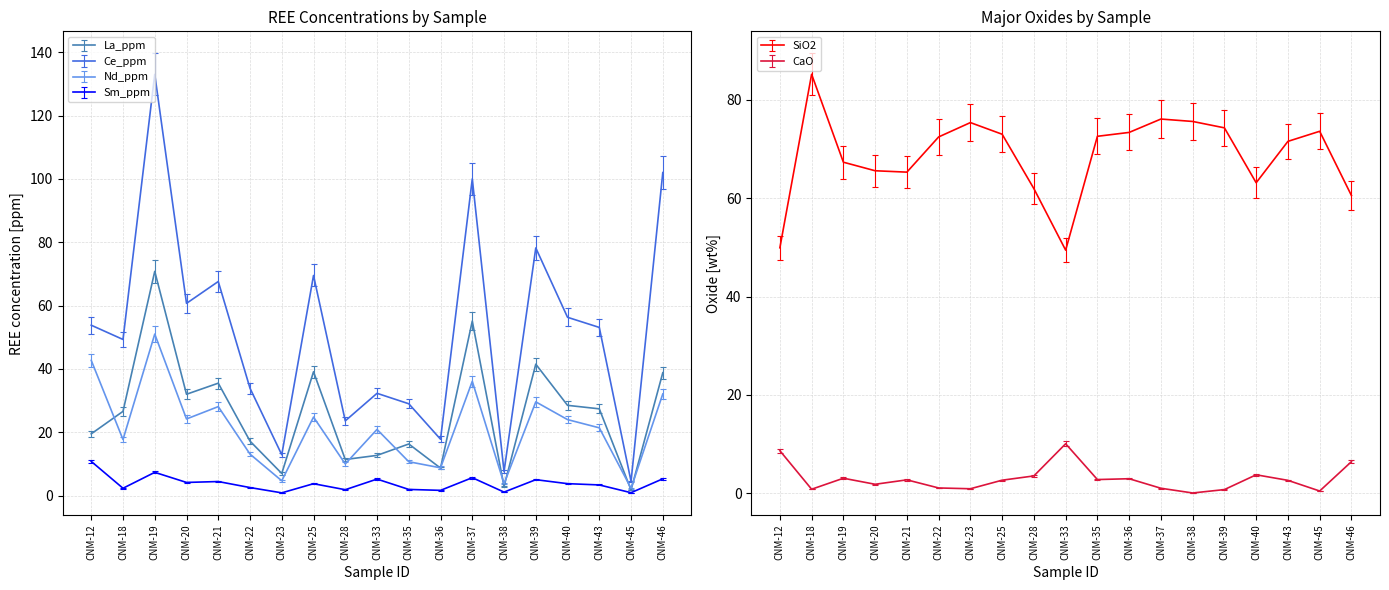

How many categories are shown in the chart?

19